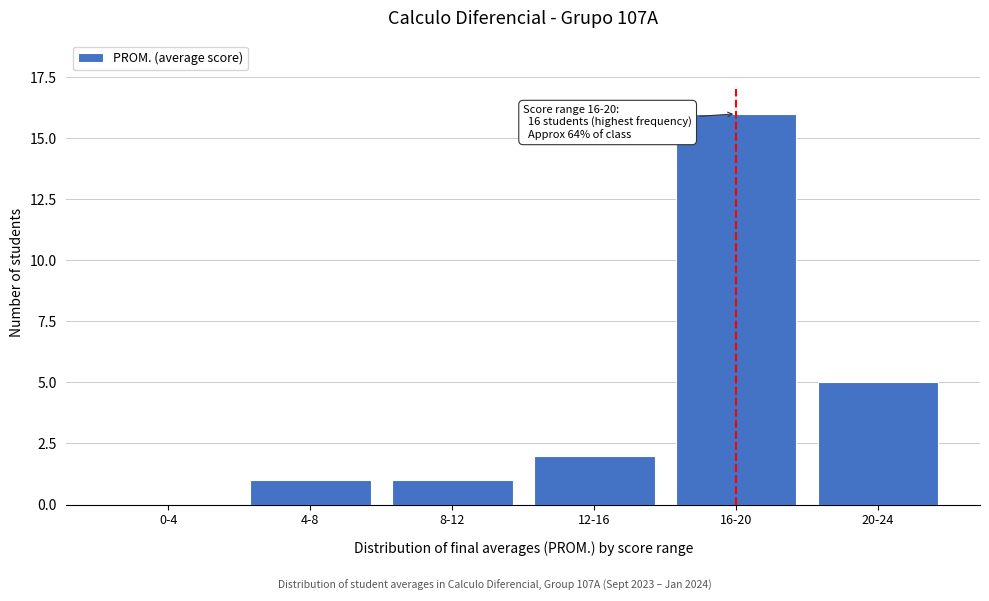

Reading left to right, list all the values displayed in this chart.

0-4=0	4-8=1	8-12=1	12-16=2	16-20=16	20-24=5